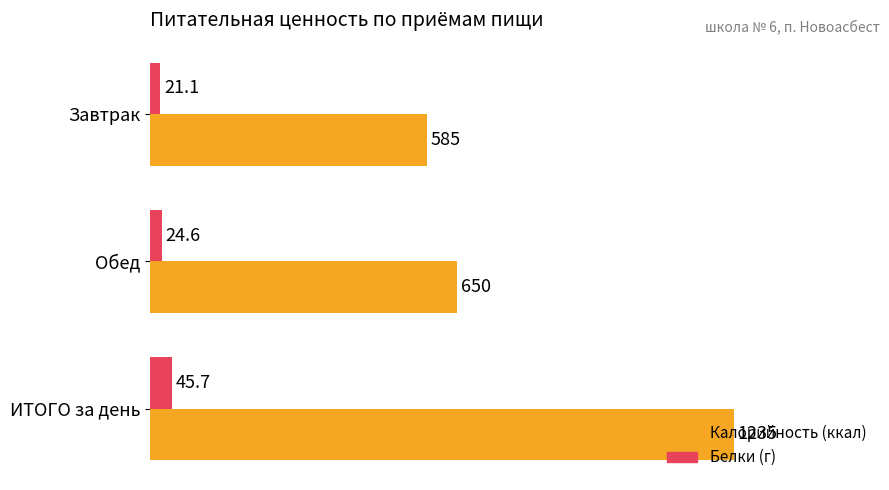

At which category is the sum across all series the highest?

ИТОГО за день